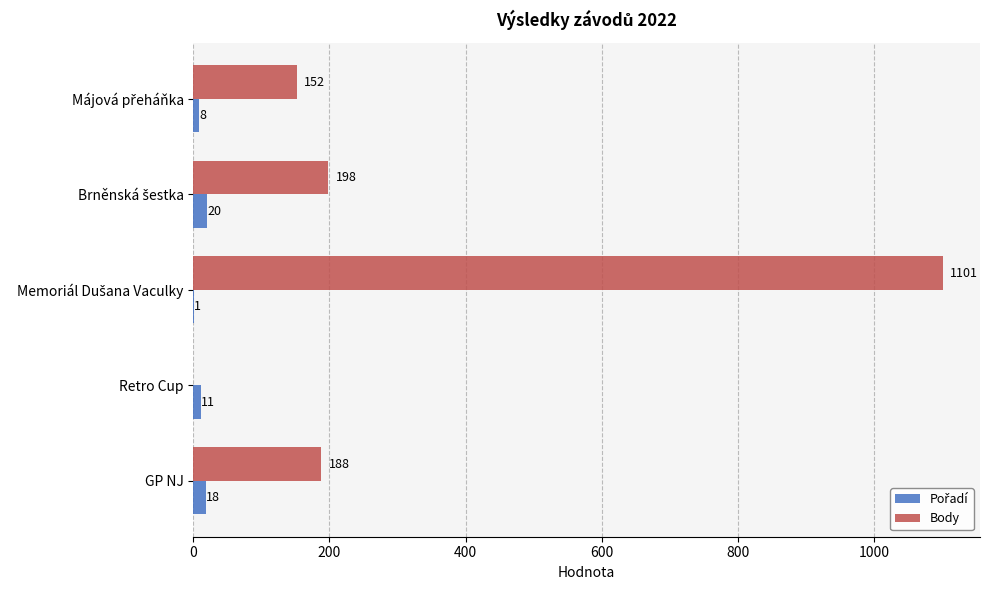

What is the maximum value shown in the chart?

1101